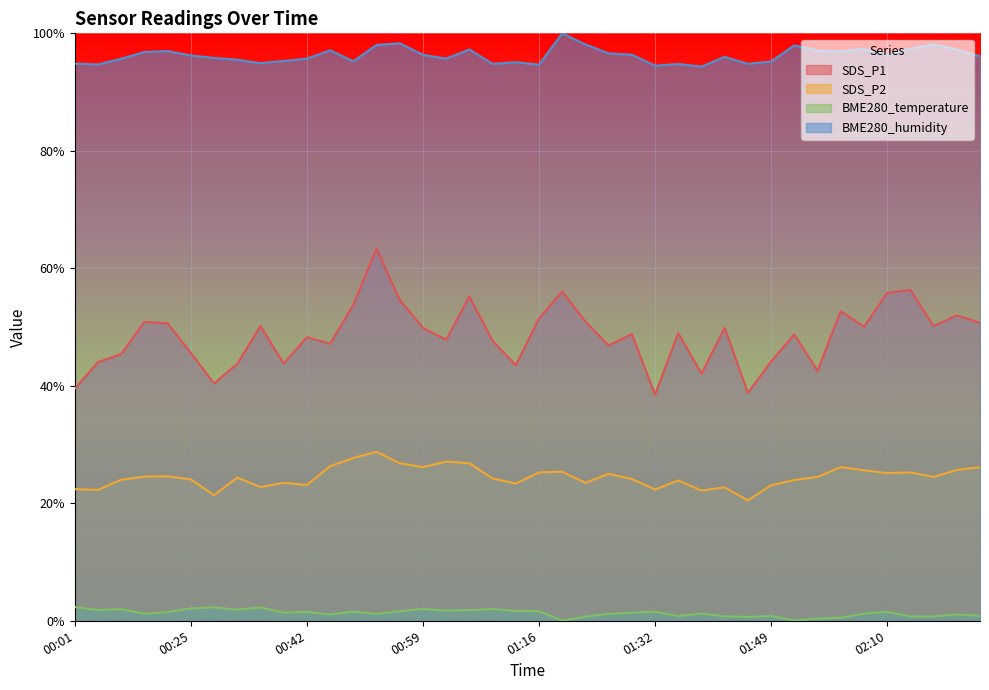

At which category does SDS_P1 reach its first local valley?

00:28